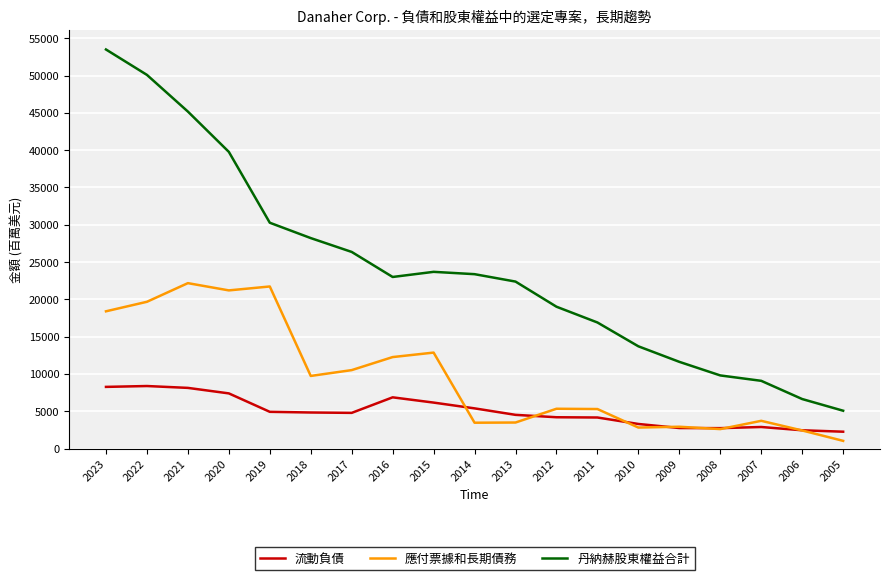

What are all the series names shown in the legend?

流動負債, 應付票據和長期債務, 丹納赫股東權益合計